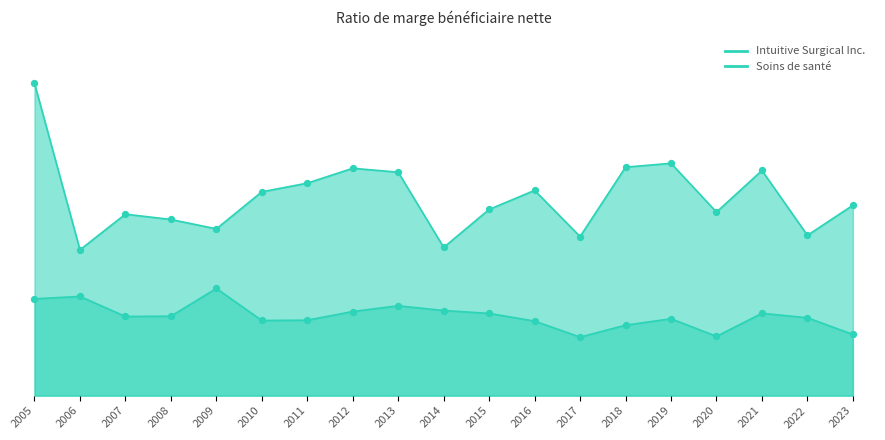

Which series reaches the maximum Y coordinate?

Intuitive Surgical Inc.